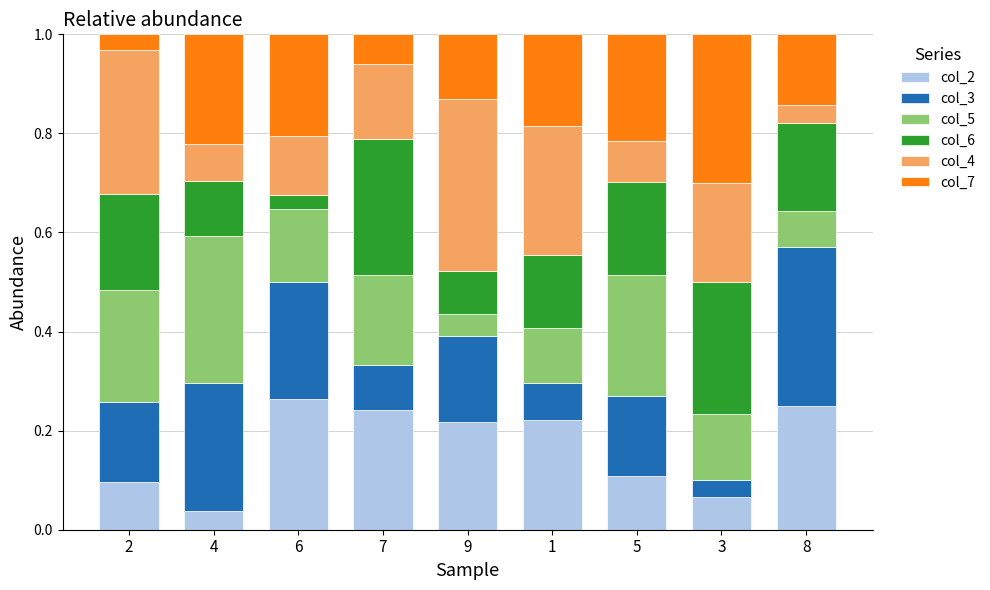

Which category has the lowest value in the col_2 series?

4